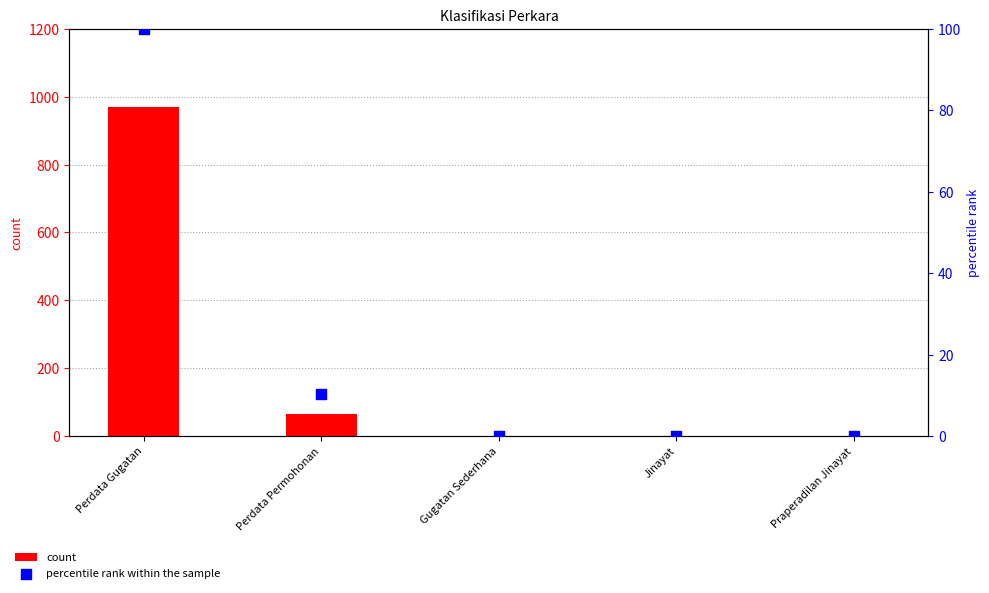

Which series reaches the minimum Y coordinate?

count